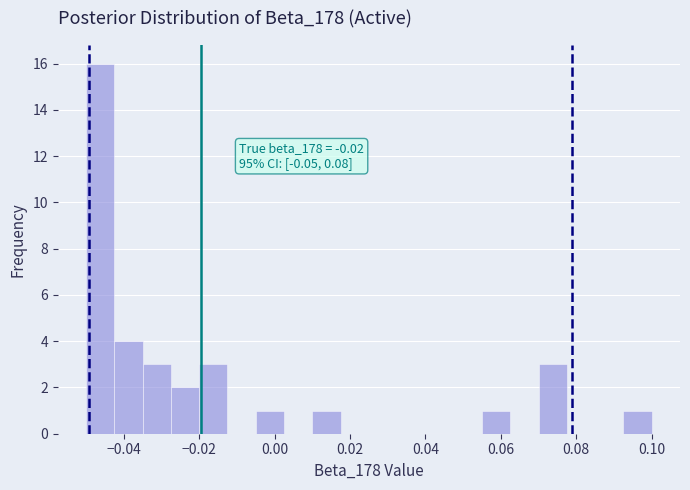

Around what value on the x-axis is the tallest bar? Give the approximate position of its centre, as read against the axis.

-0.046